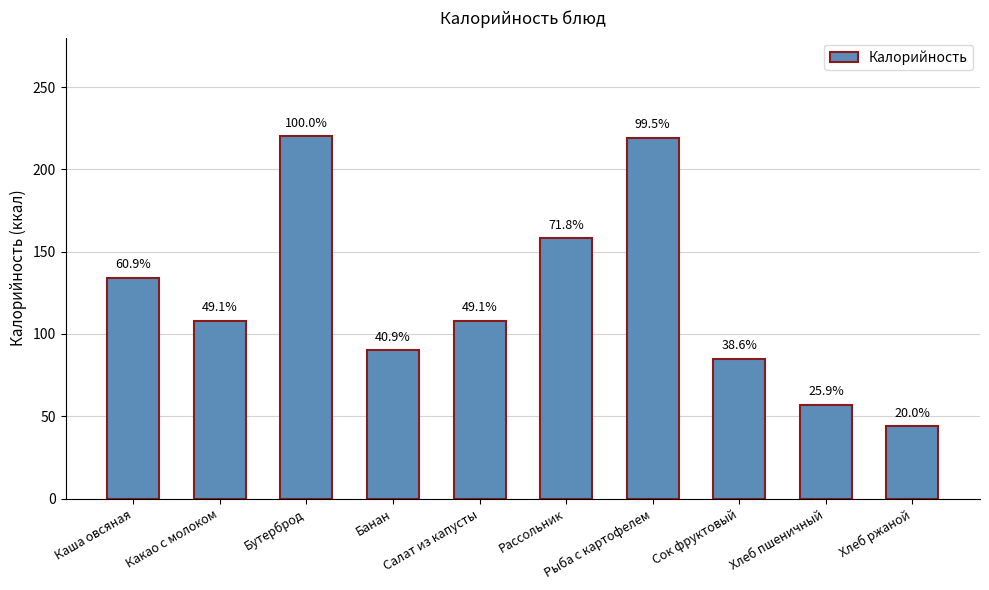

What is the sum of all values?

1223